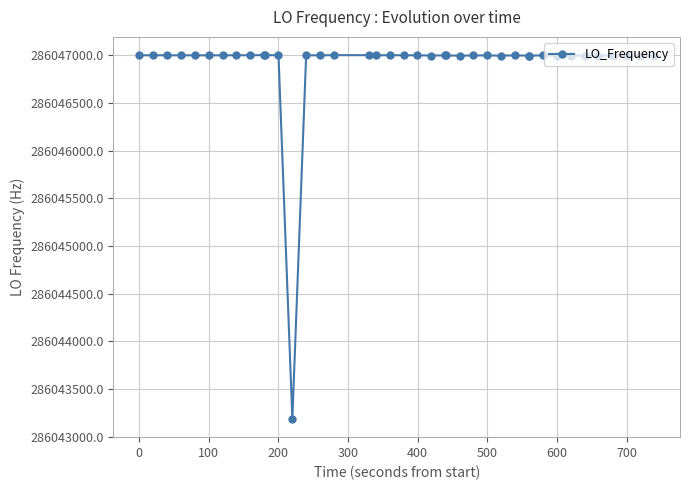

What is the average value?

286046904.0